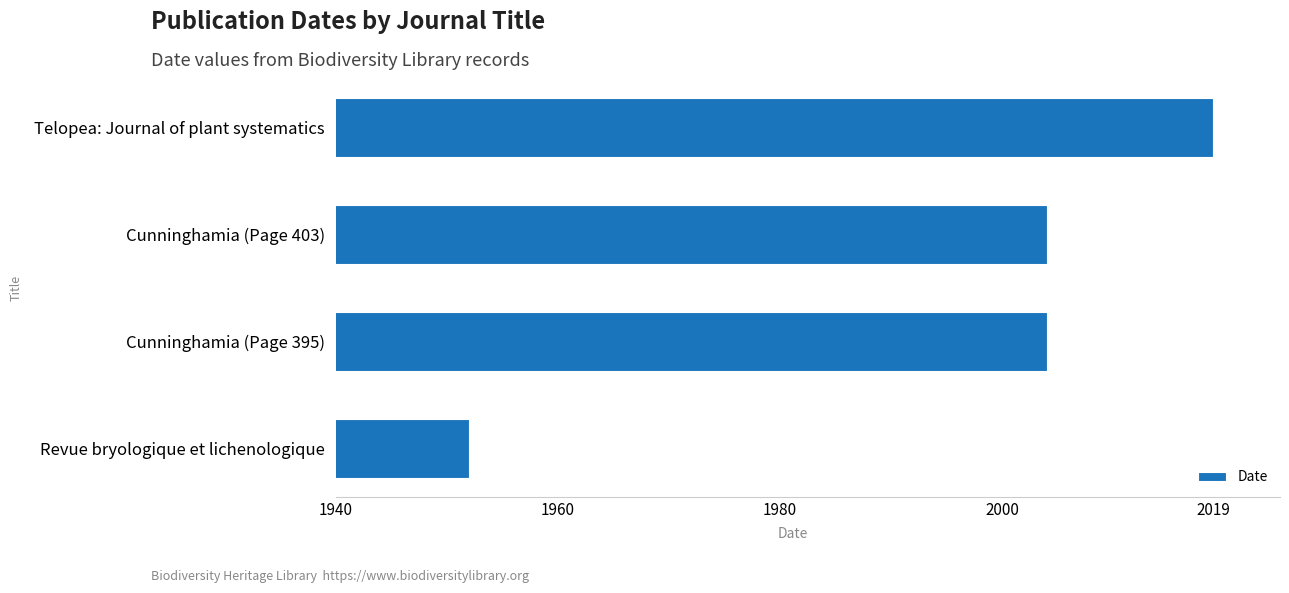

At which category does the chart reach its peak across all series?

Telopea: Journal of plant systematics